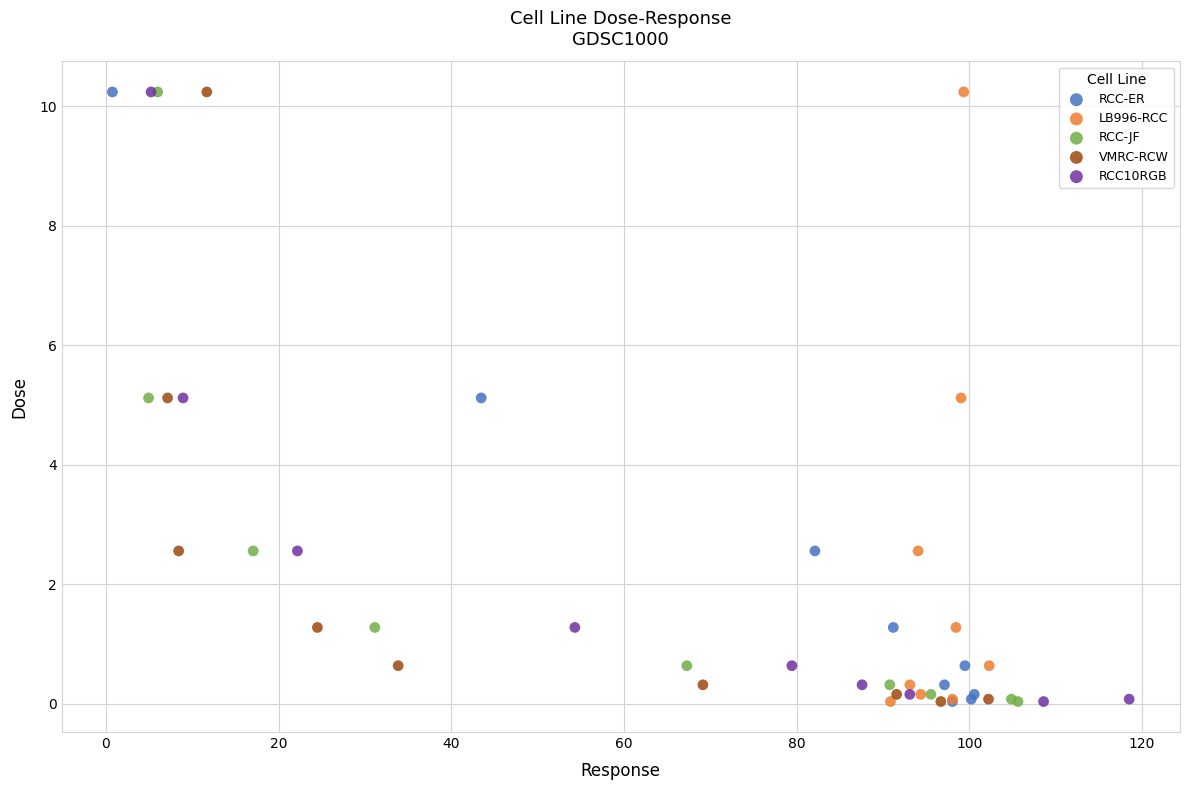

What are all the series names shown in the legend?

RCC-ER, LB996-RCC, RCC-JF, VMRC-RCW, RCC10RGB